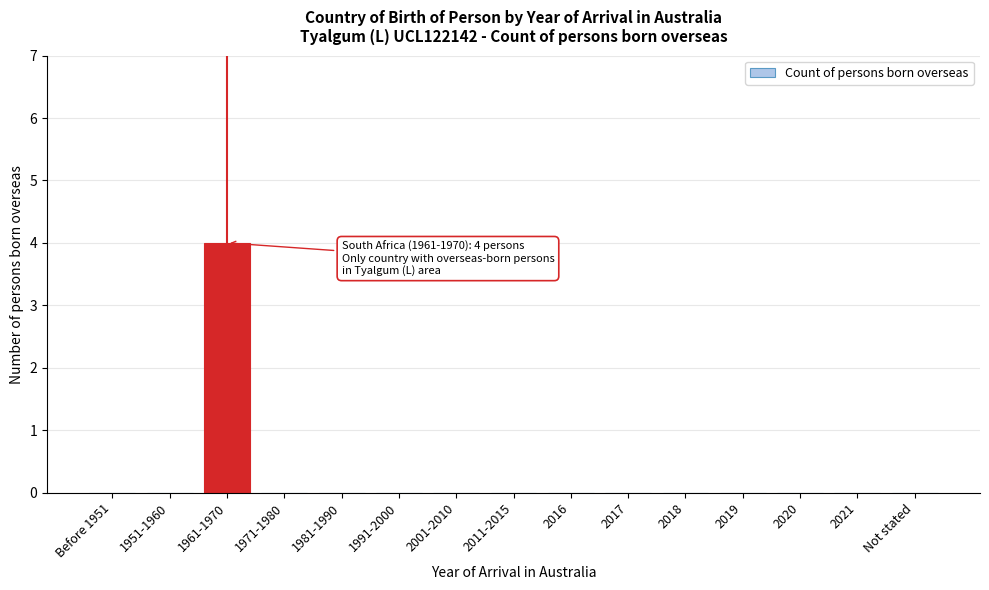

Reading right to left, transcribe all the data shown in this chart.

Not stated=0	2021=0	2020=0	2019=0	2018=0	2017=0	2016=0	2011-2015=0	2001-2010=0	1991-2000=0	1981-1990=0	1971-1980=0	1961-1970=4	1951-1960=0	Before 1951=0